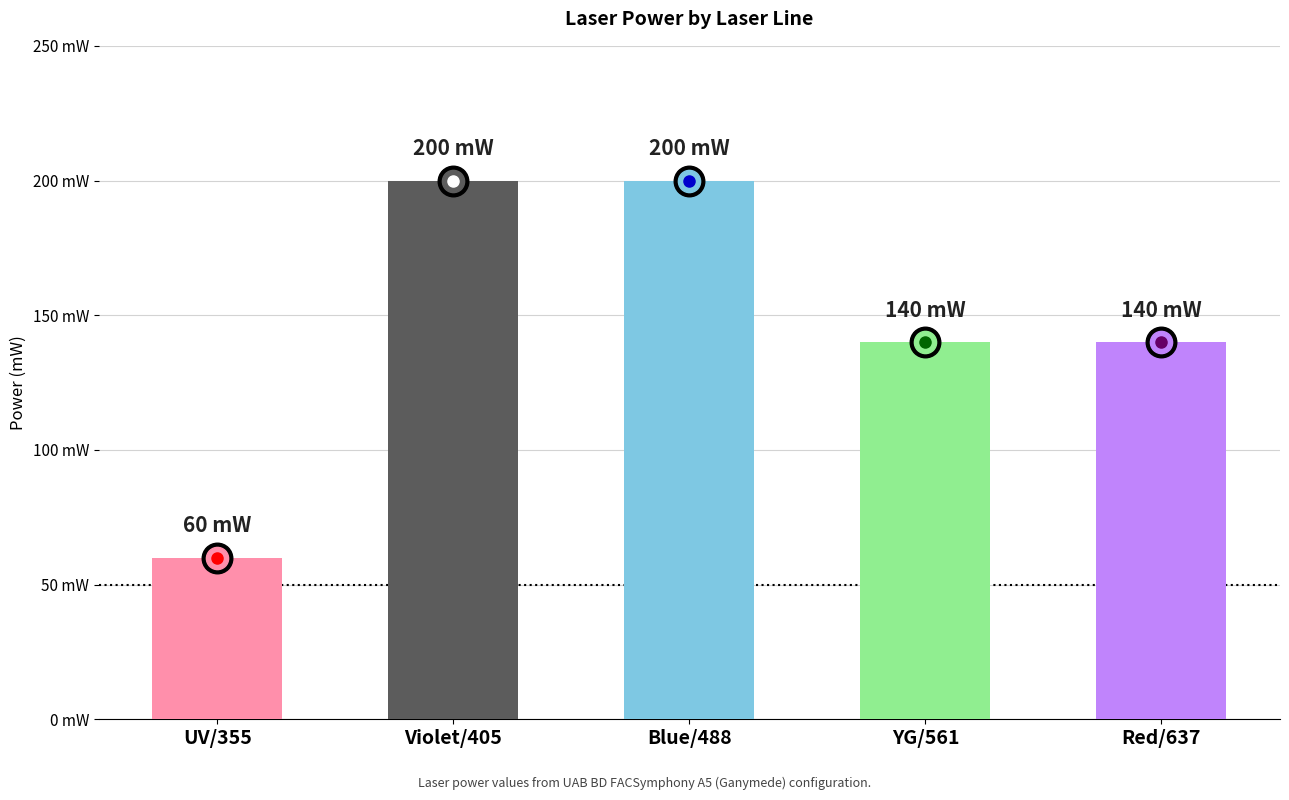

Does the chart contain any negative values?

No